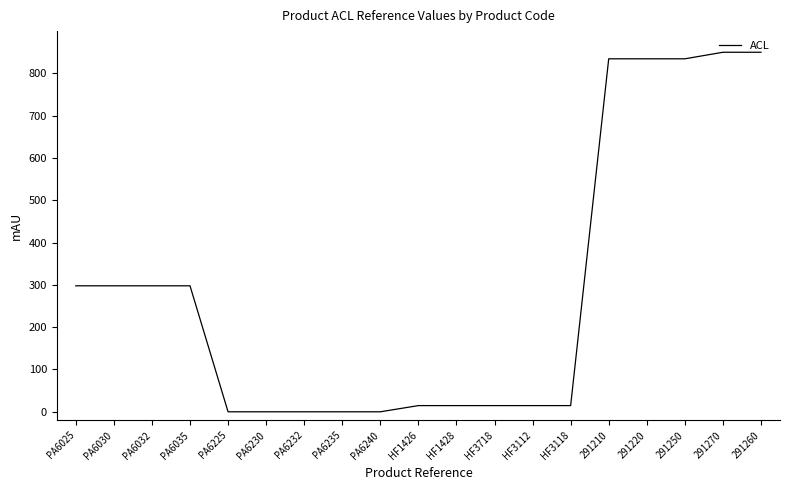

What is the change in value from PA6225 to 291210?

+834.5